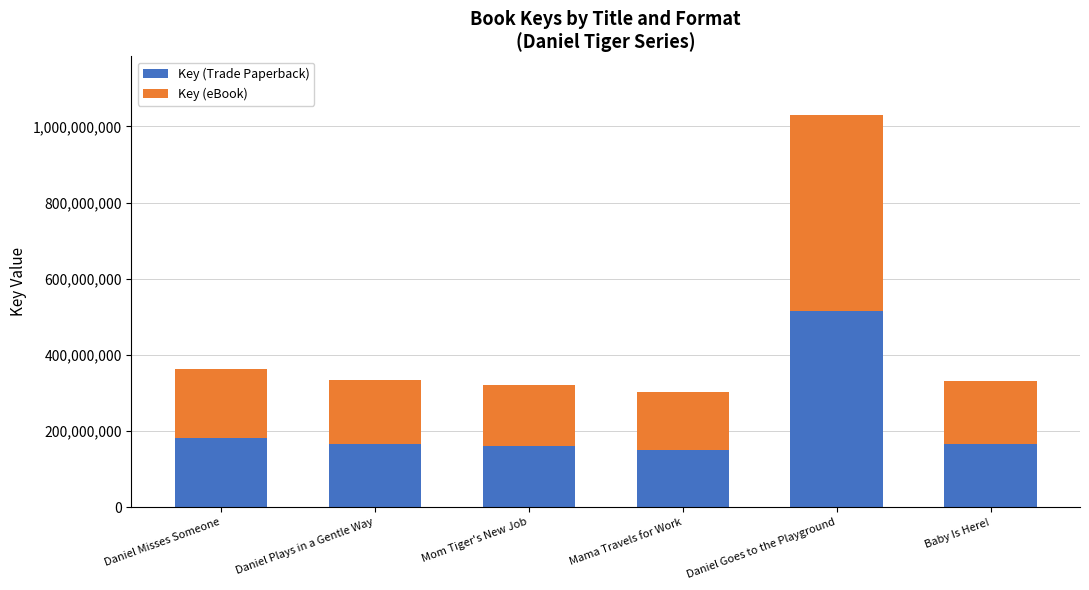

What is the total value across all series at Daniel Plays in a Gentle Way?

333667834